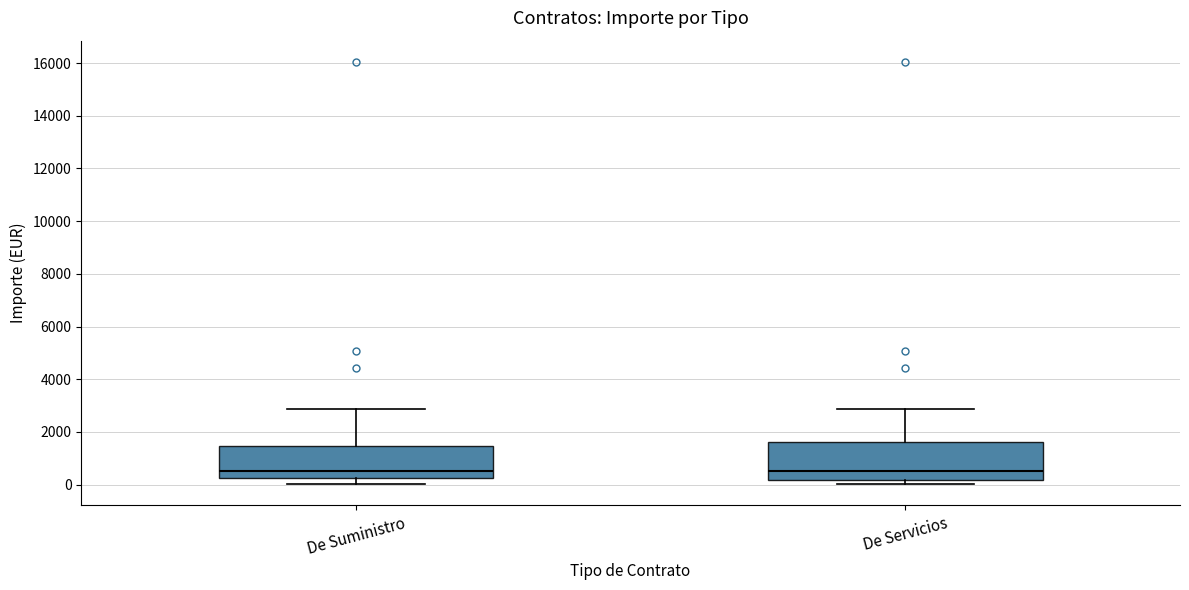

Which box is the tallest, from its lower edge to its upper edge?

De Servicios